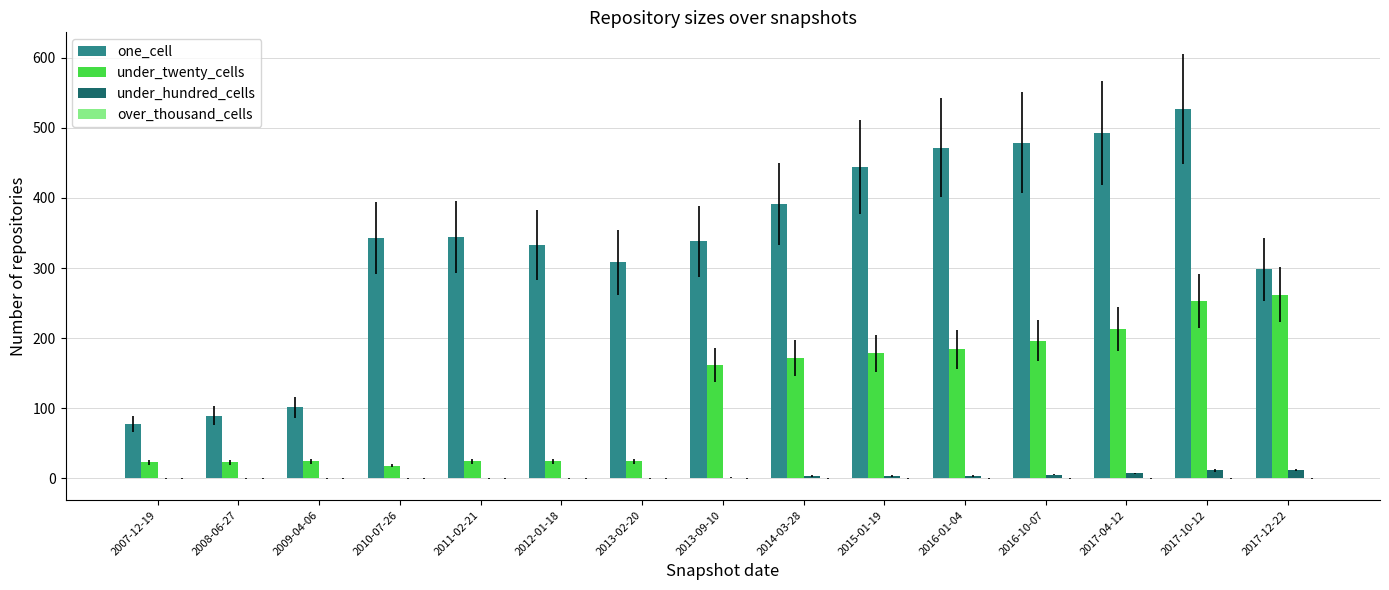

Which label corresponds to the largest value in the chart?

2017-10-12